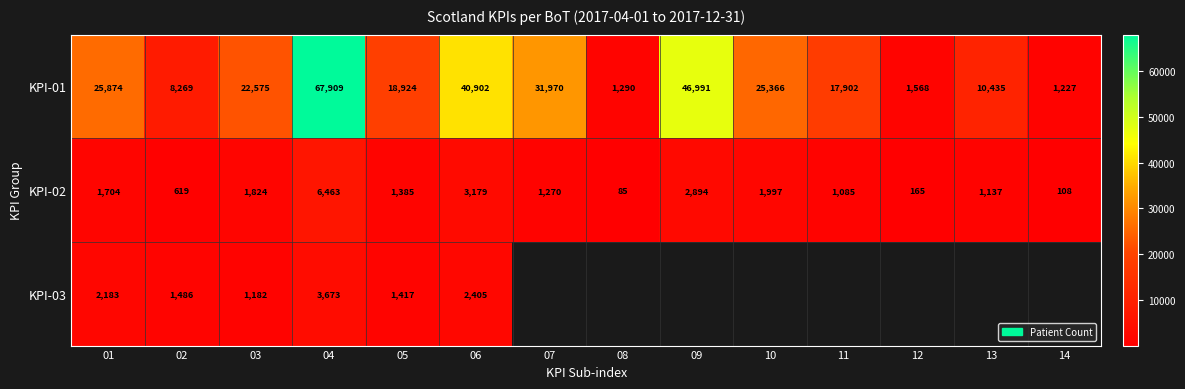

The value of KPI-01 at 10 is 35159. True or false?

False